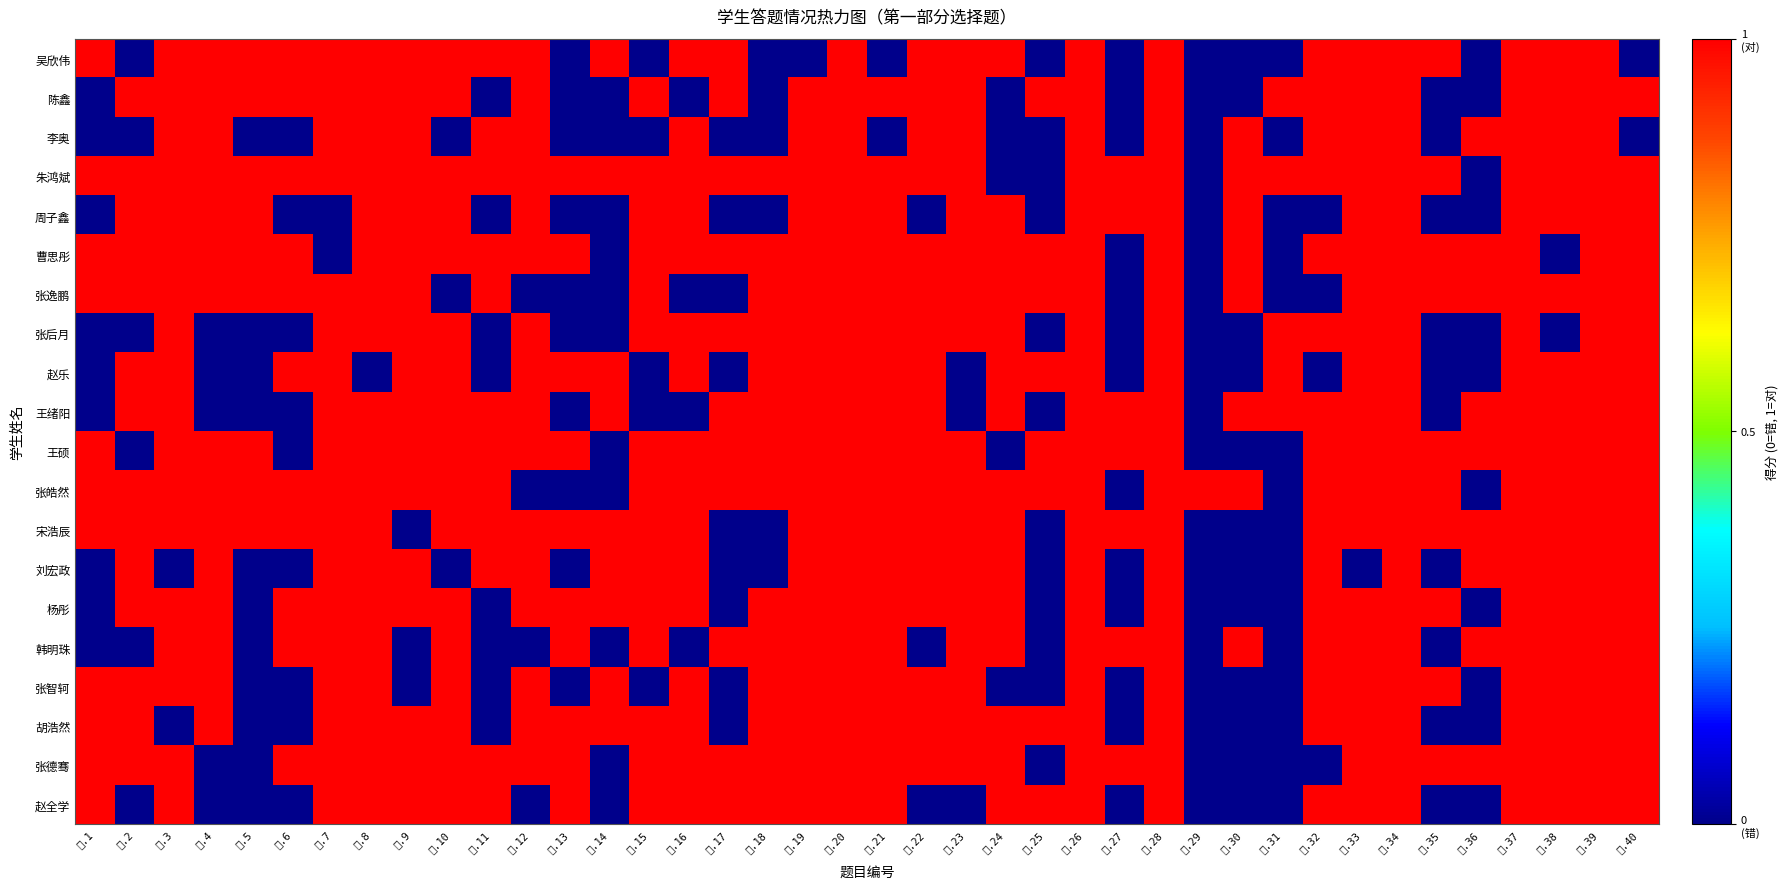

Which series has the widest spread of values?

吴欣伟